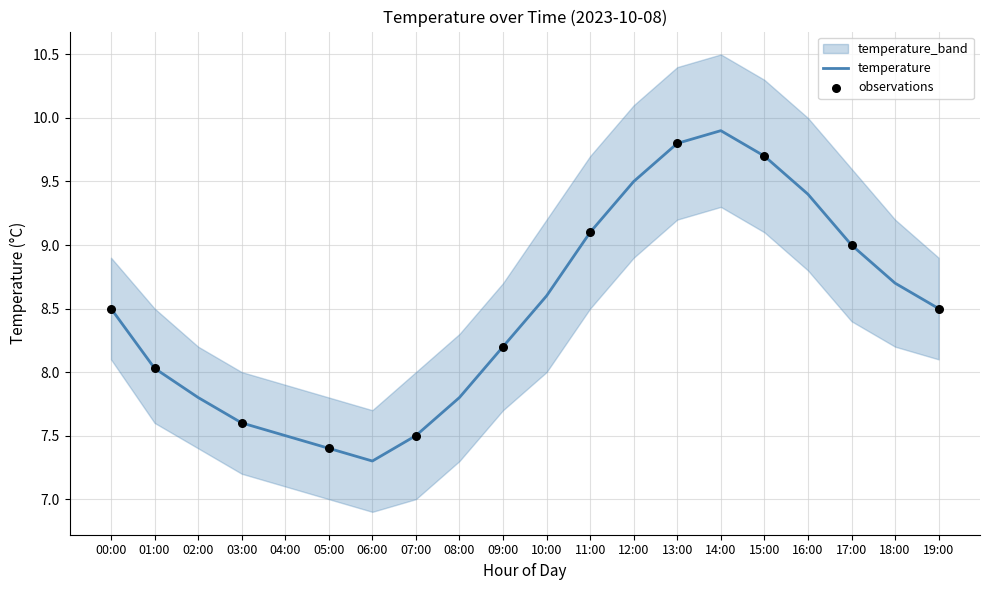

Is the value of temp_upper at 14:00 greater than the value of temperature at 09:00?

Yes